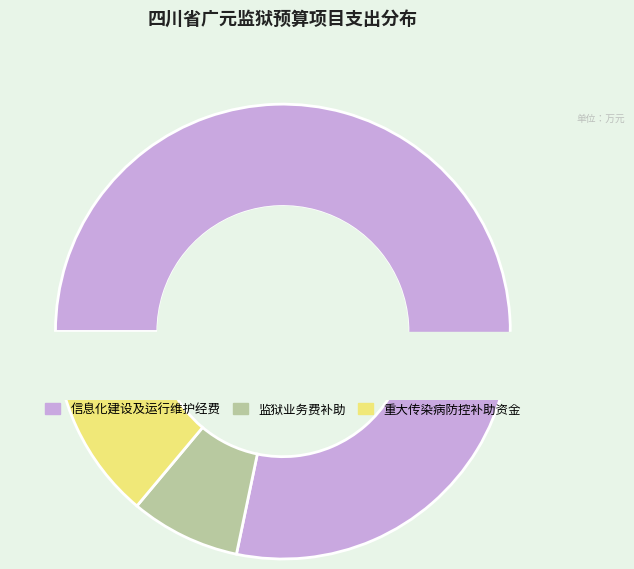

What is the ratio of the value at 监狱业务费补助 to the value at 重大传染病防控补助资金?

0.6